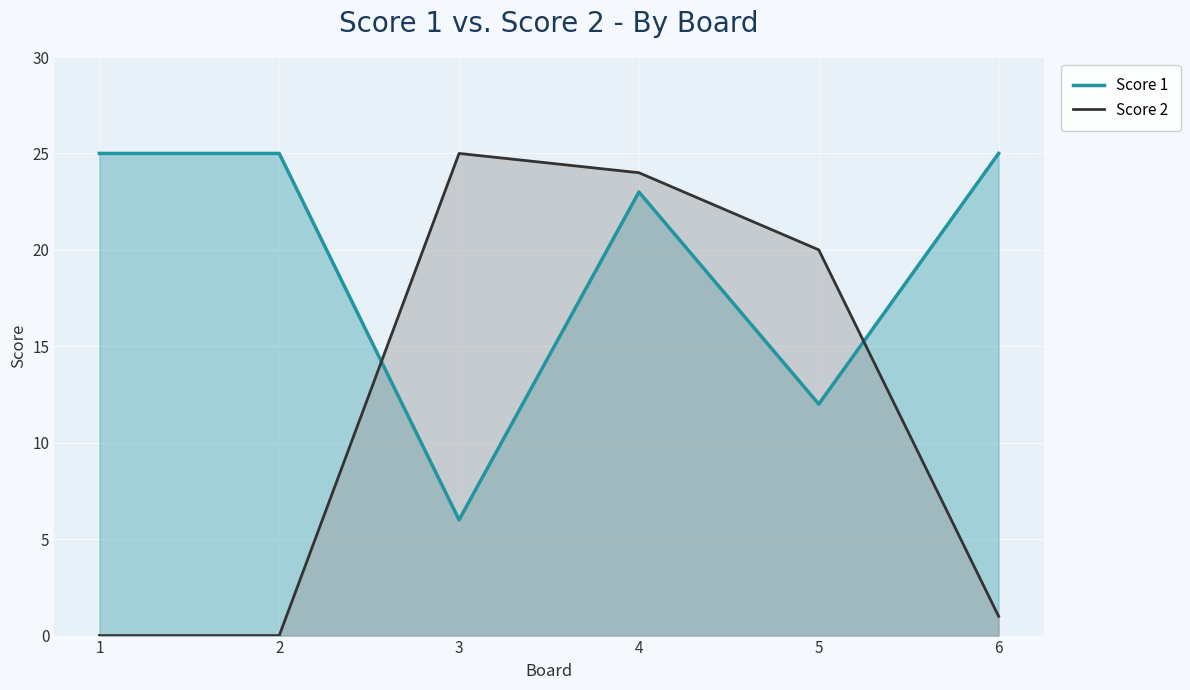

Which category has the lowest value across all series?

1